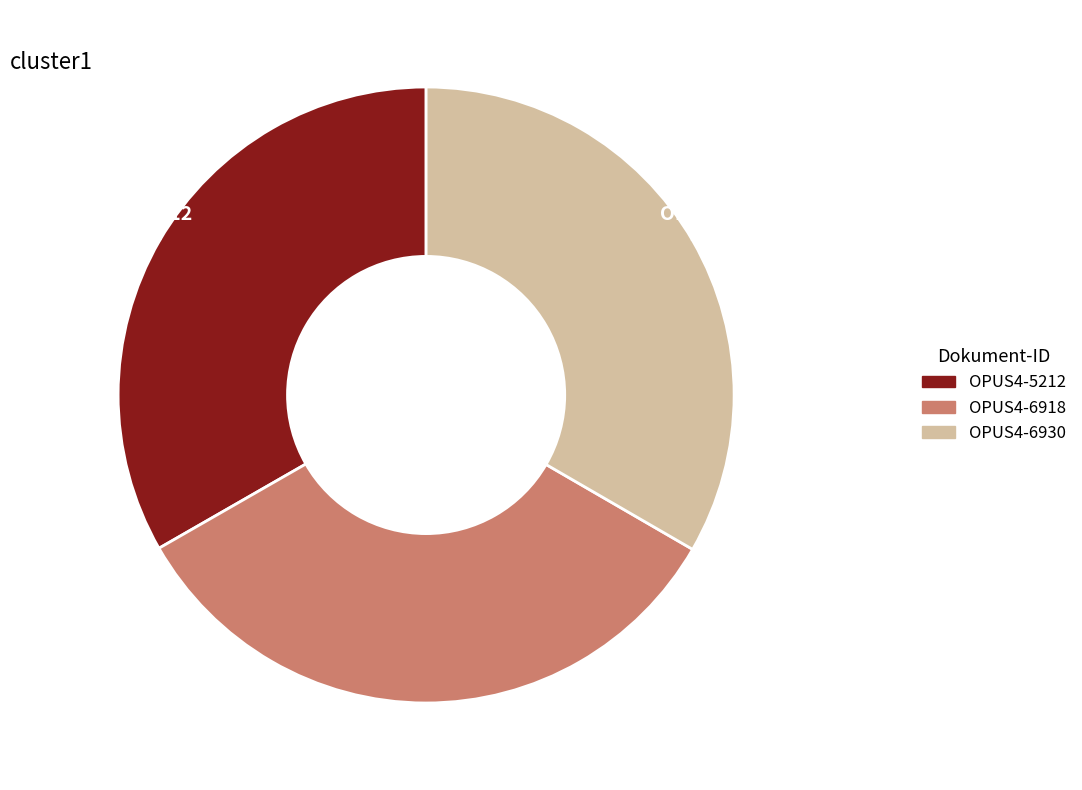

To the nearest percent, what portion does OPUS4-6918 represent?

33%